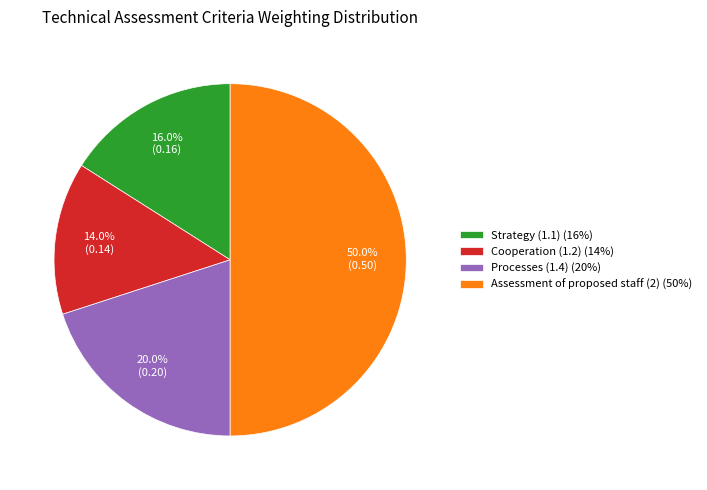

What percentage is NOT represented by Processes (1.4) (20%)?

80.0%